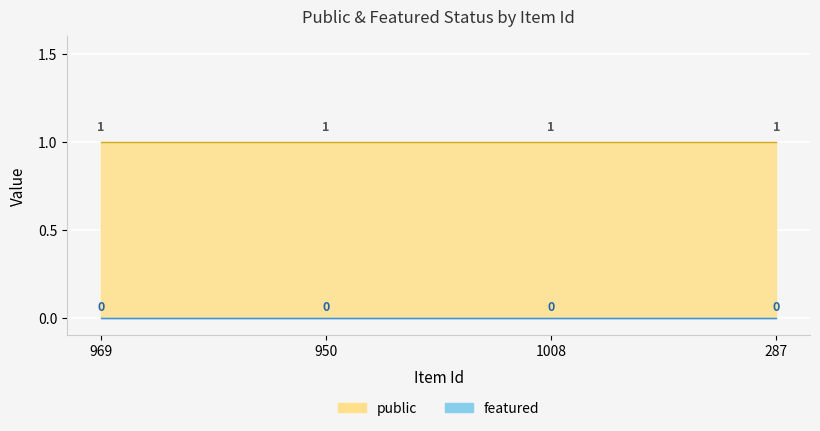

True or false: public has more than 1 interior local peaks.

False